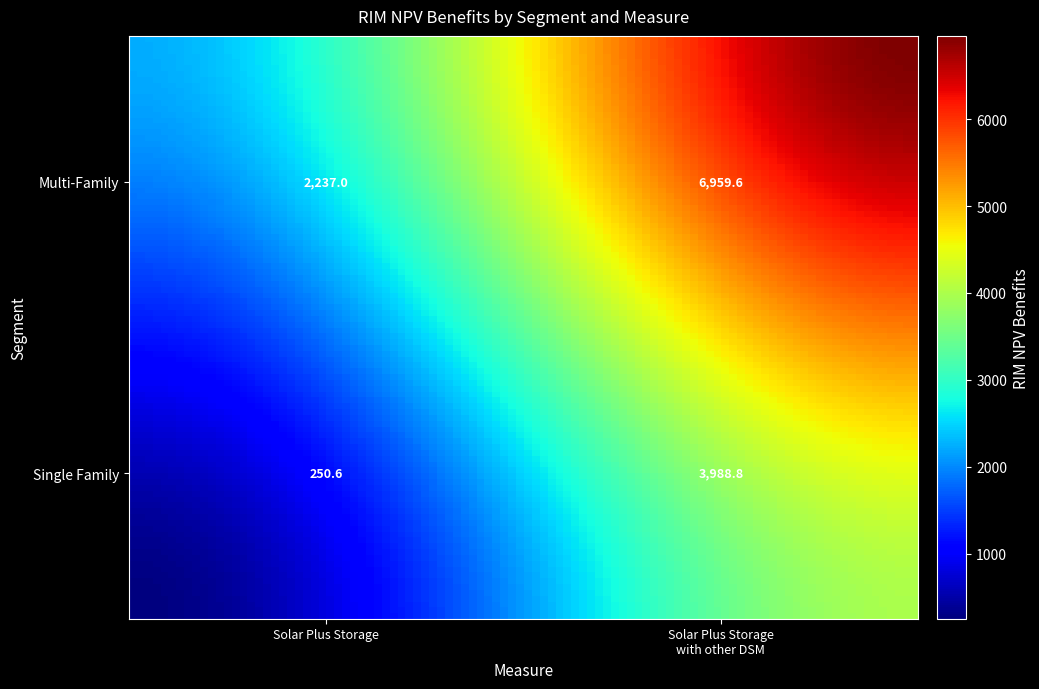

How many values in the Multi-Family series exceed 6959?

1